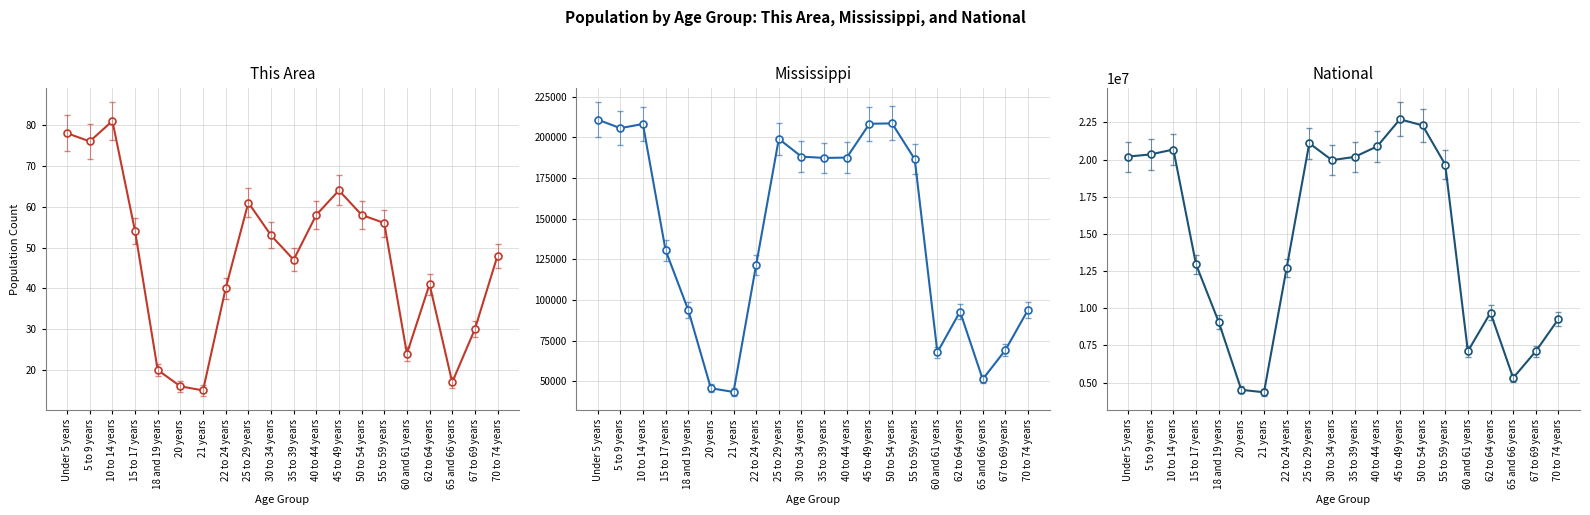

What is the label of the 11th point from the left?

35 to 39 years